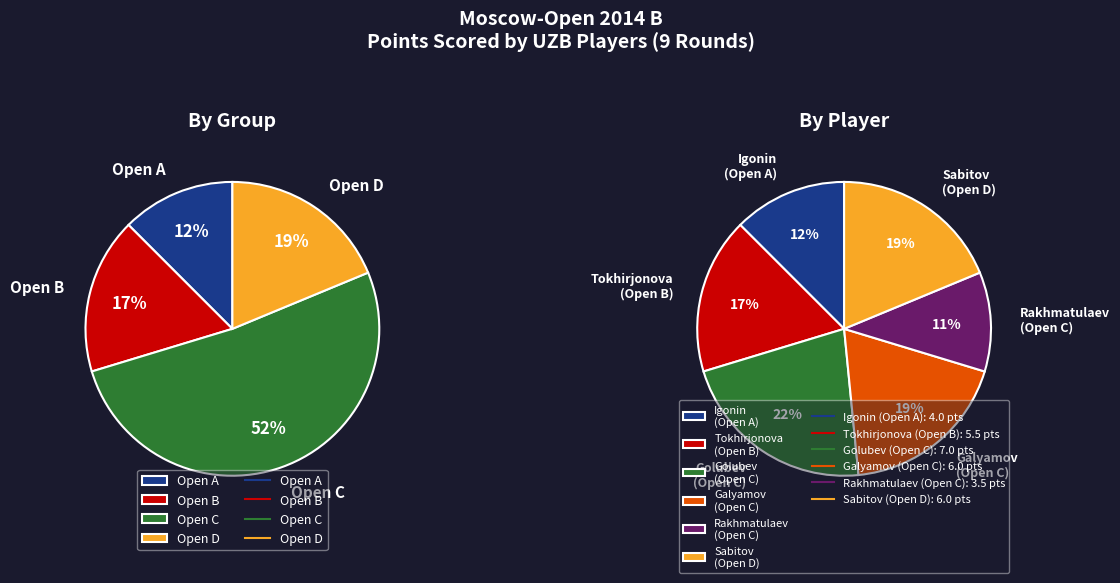

To the nearest percent, what is the difference between the Golubev Roman (Open C) and Tokhirjonova (Open B) slice percentages?

5%